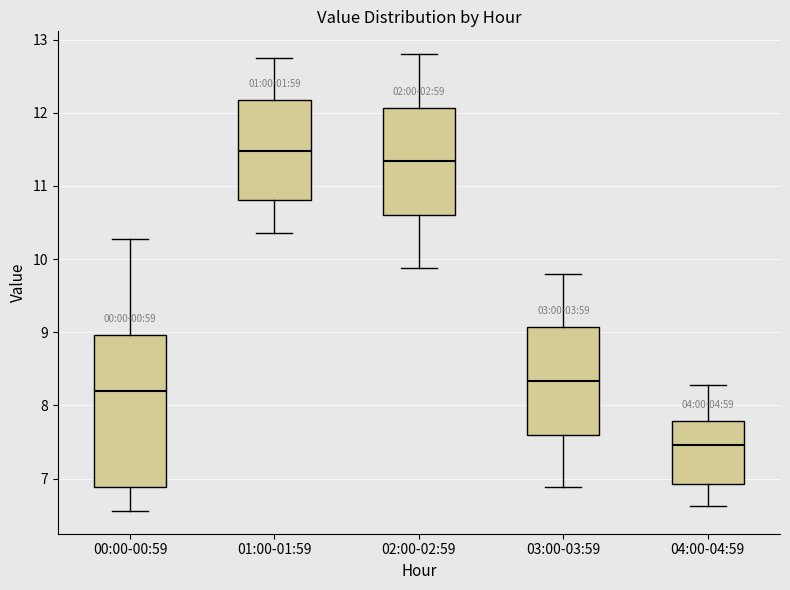

Where does the median line of the box for 00:00-00:59 sit on the y-axis? The values are not printed on the chart, so give them approximately, as read against the axis.

8.2